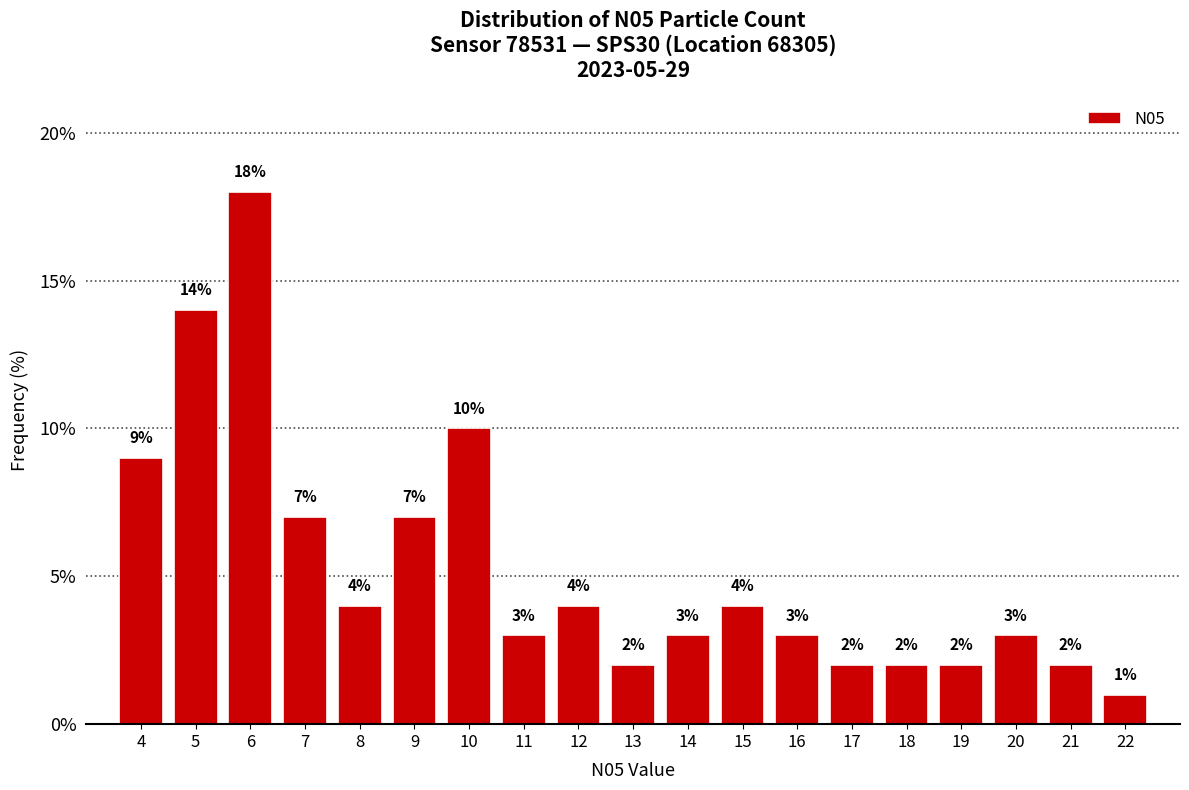

Reading left to right, transcribe all the data shown in this chart.

4=9.0	5=14.0	6=18.0	7=7.0	8=4.0	9=7.0	10=10.0	11=3.0	12=4.0	13=2.0	14=3.0	15=4.0	16=3.0	17=2.0	18=2.0	19=2.0	20=3.0	21=2.0	22=1.0